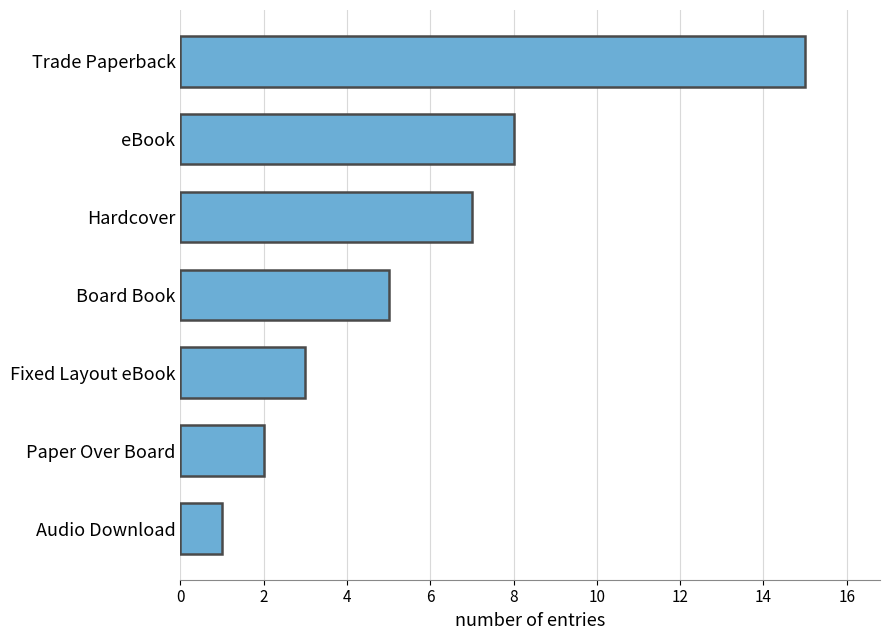

What is the sum of all values?

41